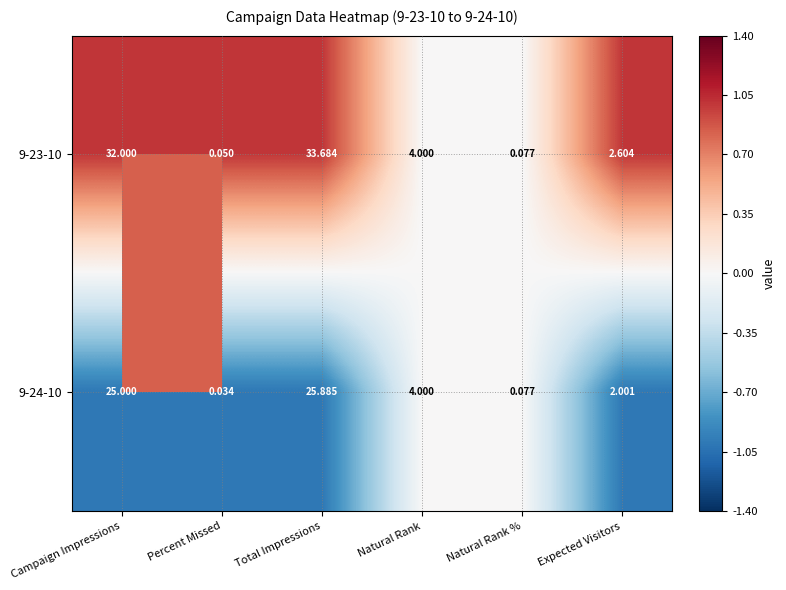

Which label corresponds to the smallest value in the chart?

Percent Missed